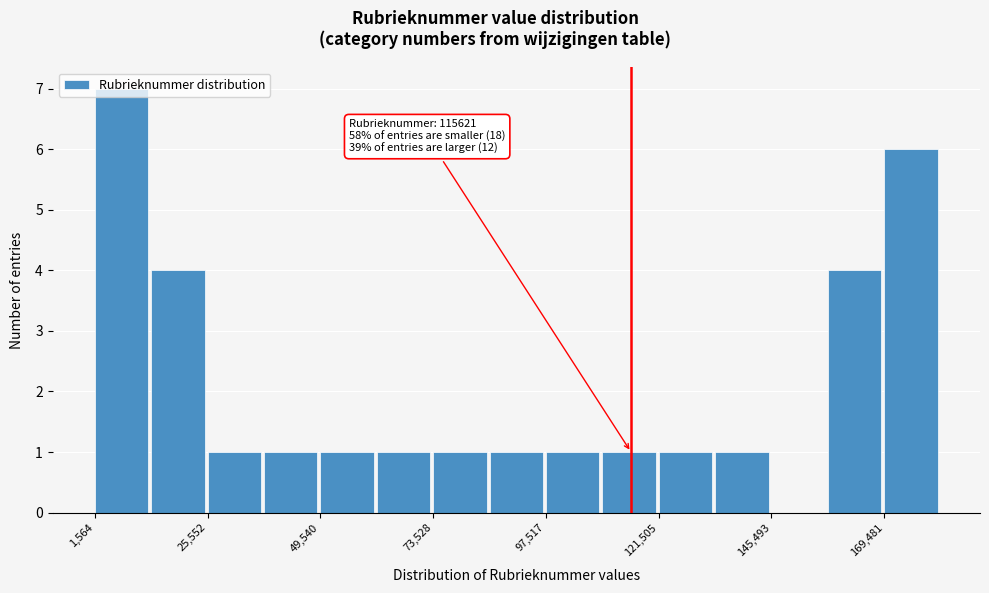

Read against the x-axis, roughly where is the centre of the tallest bar?

5000